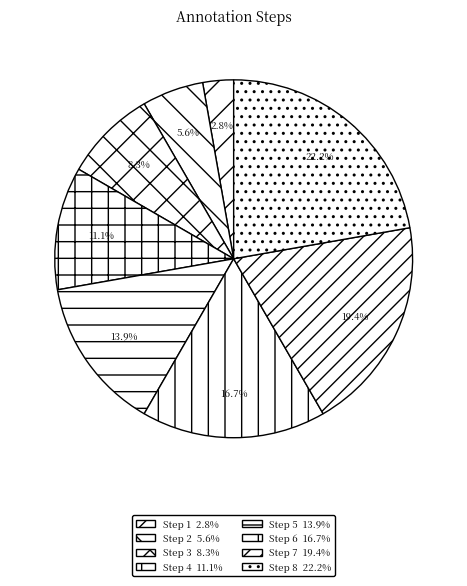

How many slices are in this pie chart?

8